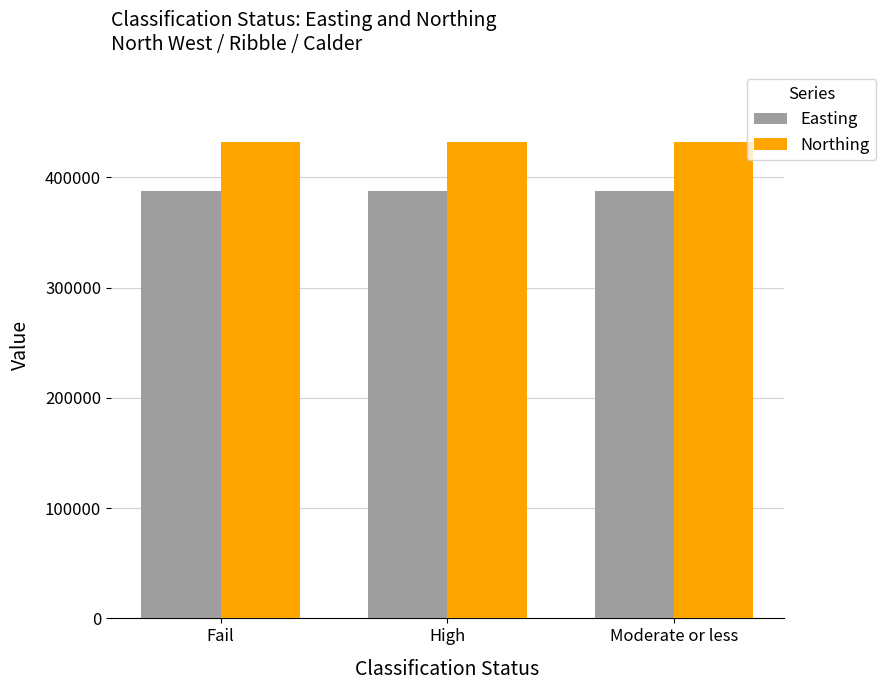

Count the number of categories in the chart.

3